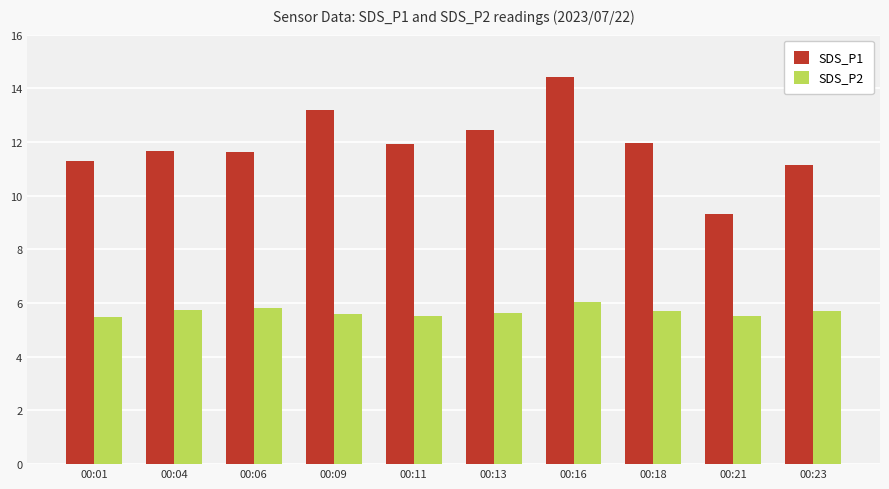

Which series has the widest spread of values?

SDS_P1